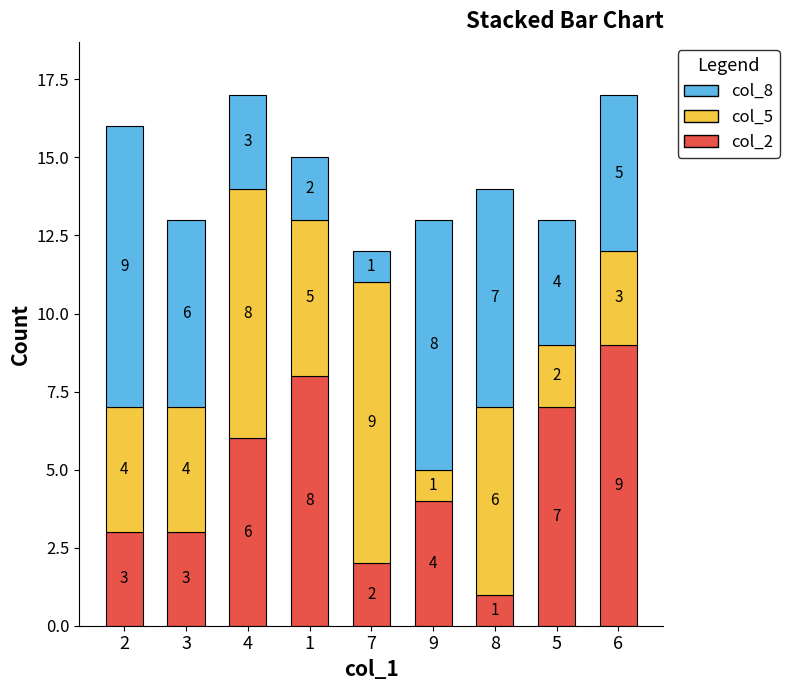

What is the minimum value for col_2?

1